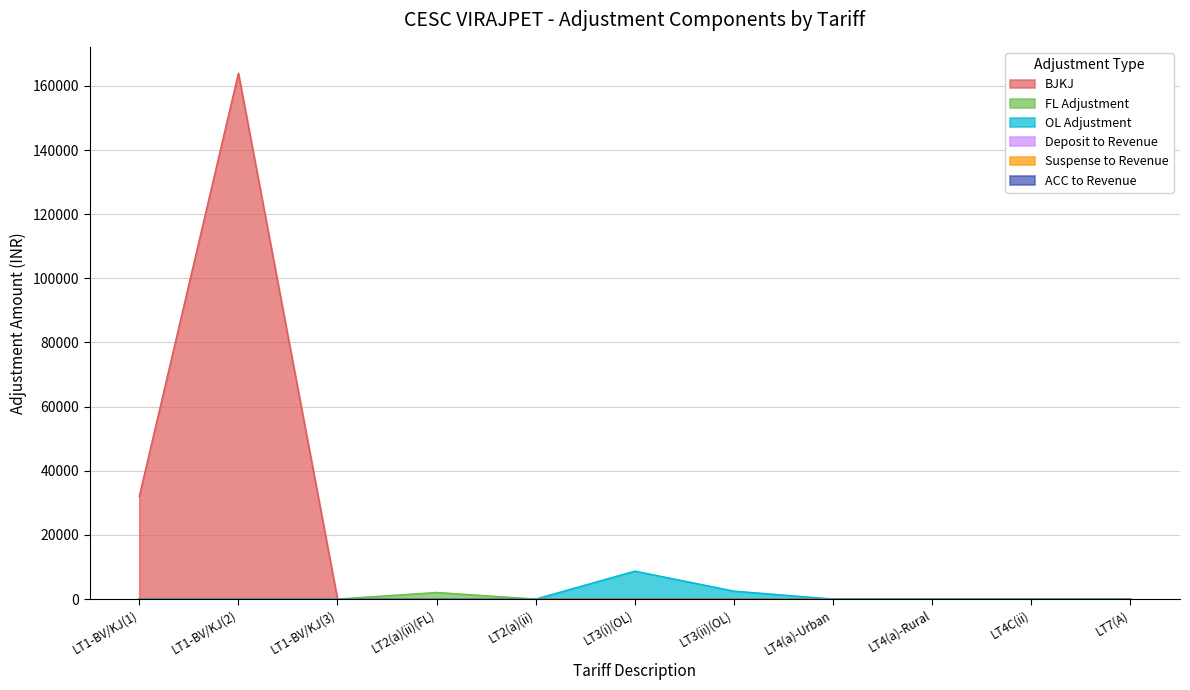

What is the label of the 2nd point from the left?

LT1-BV/KJ(2)